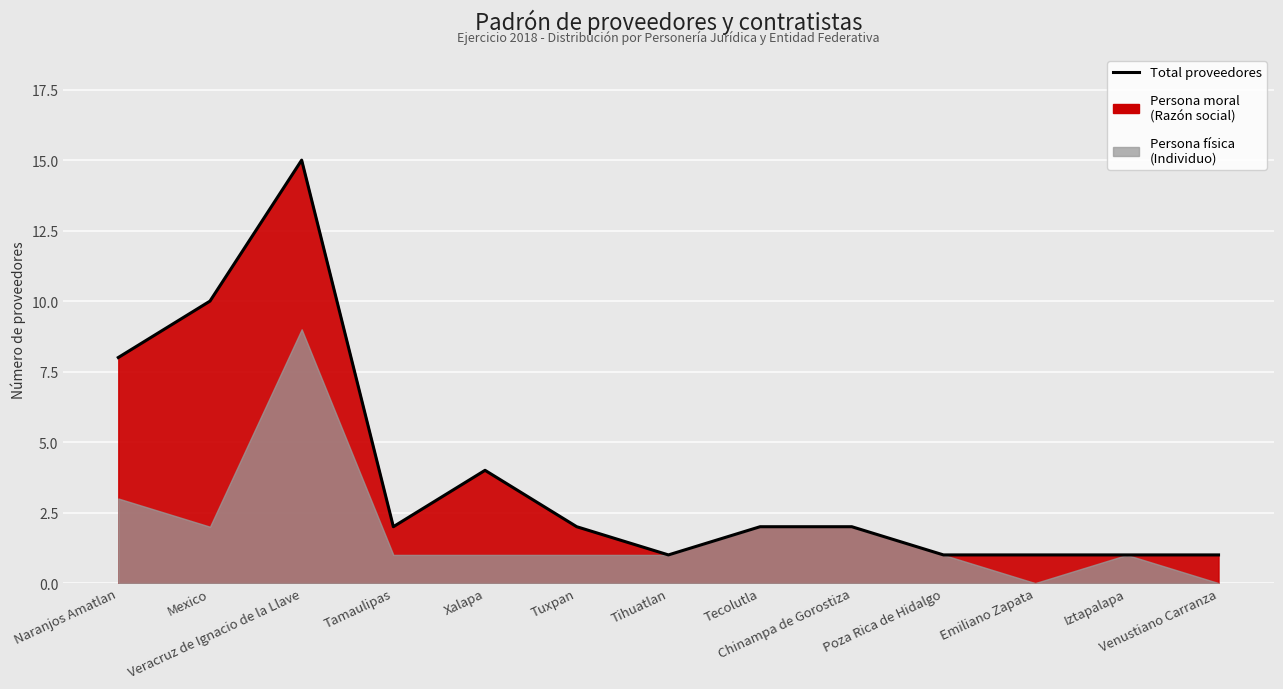

What is the difference between the values at Tuxpan and Venustiano Carranza?

1